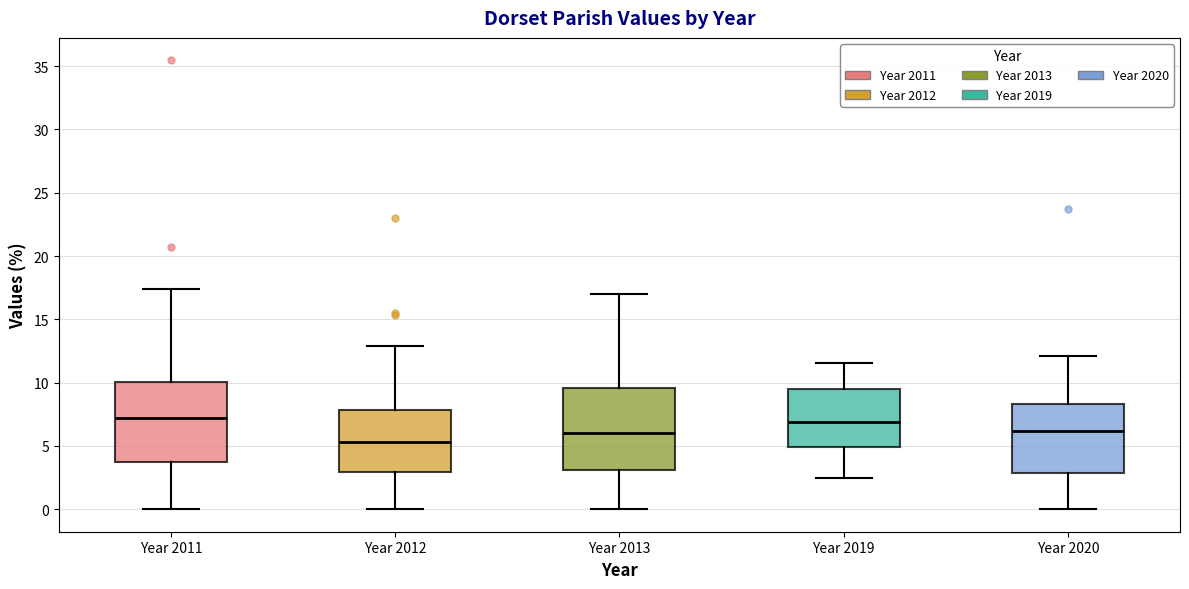

Reading left to right, transcribe this box plot: for each box, give where its median line is, the range the box spans, and where its two whiskers end, as read against the y-axis. The values are not printed on the chart, so give them approximately, as read against the axis.

Year 2011: median 7.0, box 3.5 to 10.0, whiskers 0.0 to 17.5
Year 2012: median 5.5, box 3.0 to 8.0, whiskers 0.0 to 13.0
Year 2013: median 6.0, box 3.0 to 9.5, whiskers 0.0 to 17.0
Year 2019: median 7.0, box 5.0 to 9.5, whiskers 2.5 to 11.5
Year 2020: median 6.0, box 3.0 to 8.5, whiskers 0.0 to 12.0